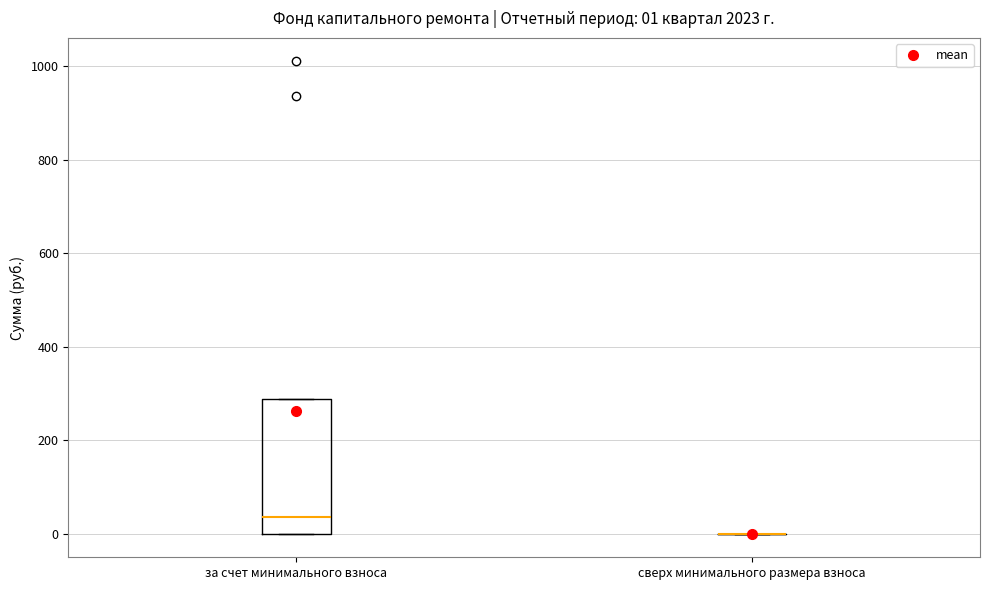

Which box is the tallest, from its lower edge to its upper edge?

за счет минимального взноса